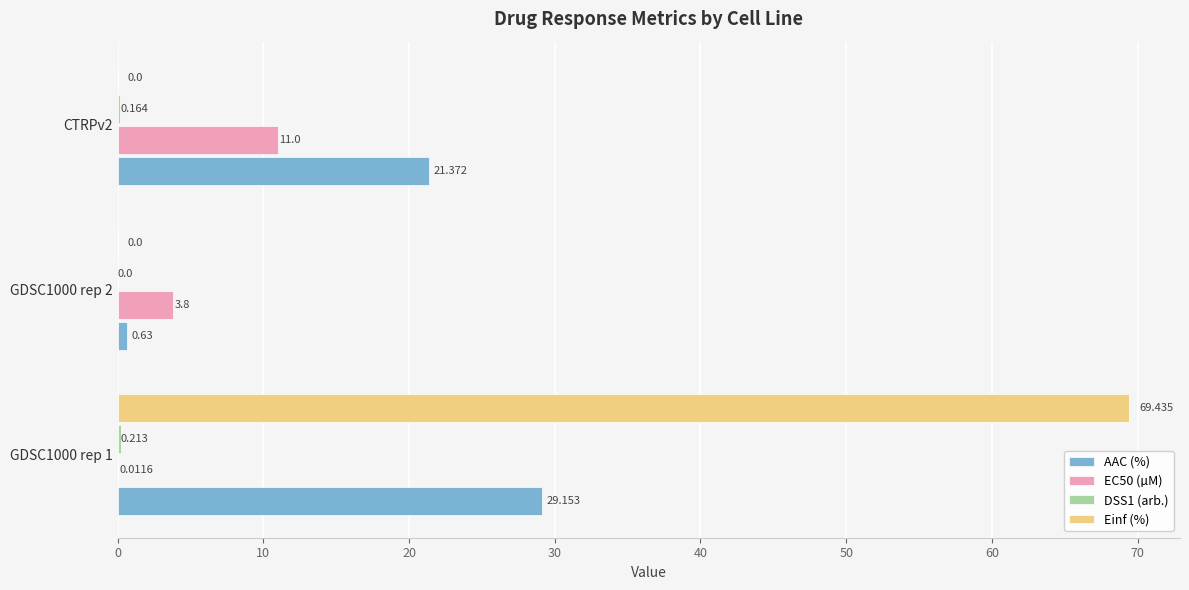

Which series has the largest total across all categories?

Einf (%)